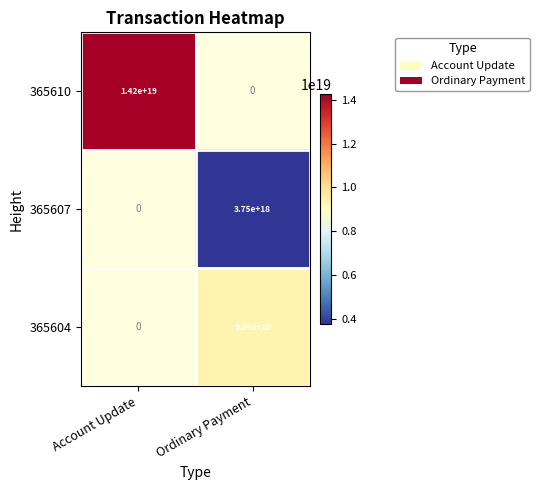

Is it true that 365610 equals 25540391106061447168 at Account Update?

False